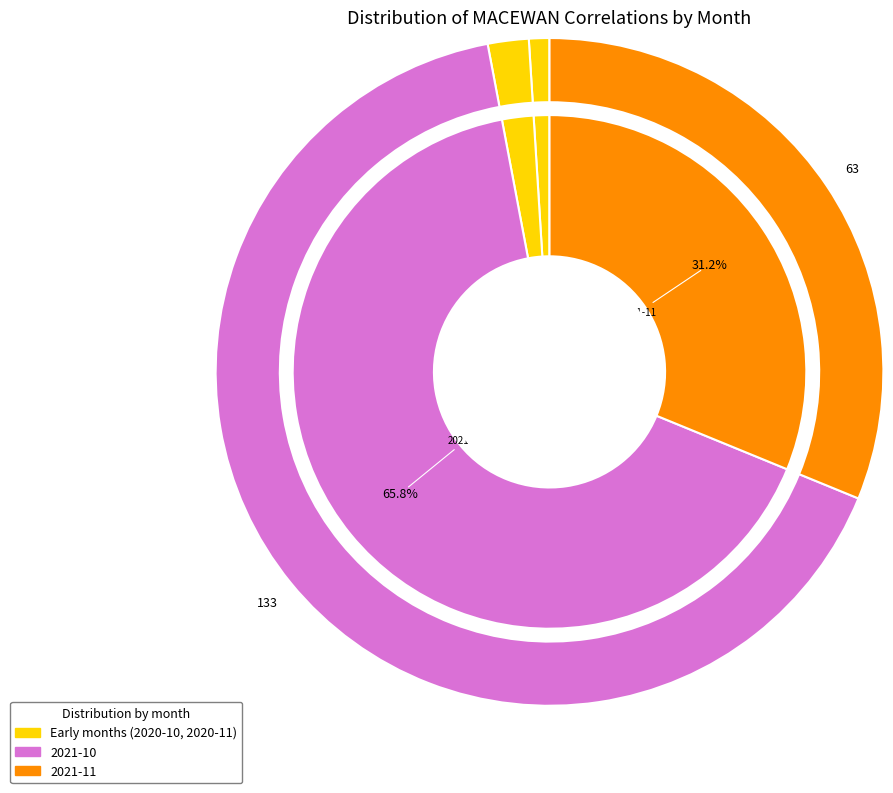

Rank the categories by value from lowest to highest.

2020-10, 2020-11, 2021-11, 2021-10